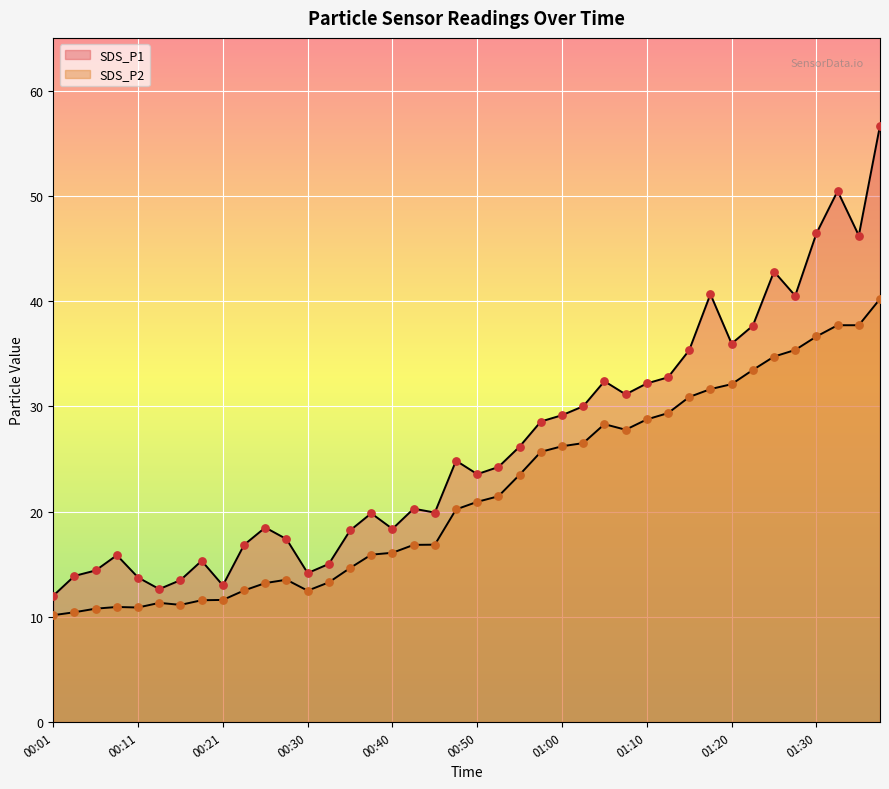

What are all the series names shown in the legend?

SDS_P1, SDS_P2